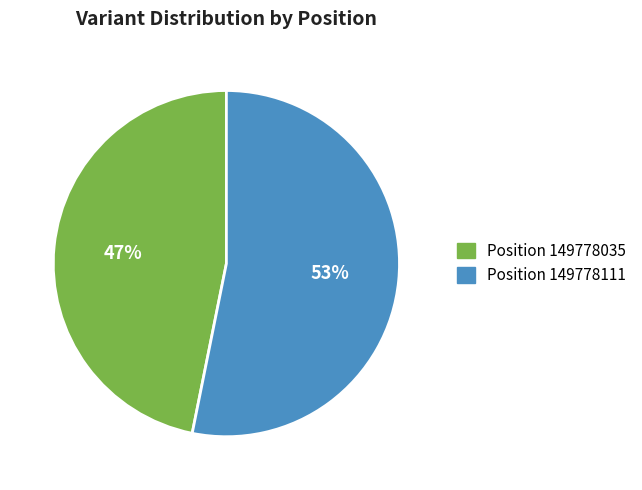

True or false: Position 149778035 accounts for 52% of the total.

False